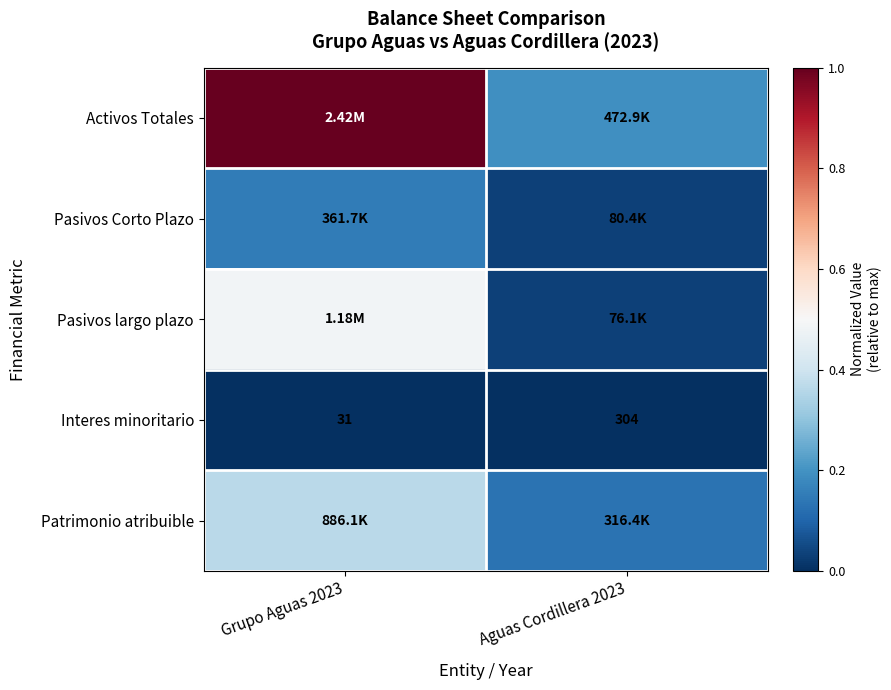

List the series in order of their peak value, highest first.

Activos Totales, Pasivos largo plazo, Patrimonio atribuible, Pasivos Corto Plazo, Interes minoritario